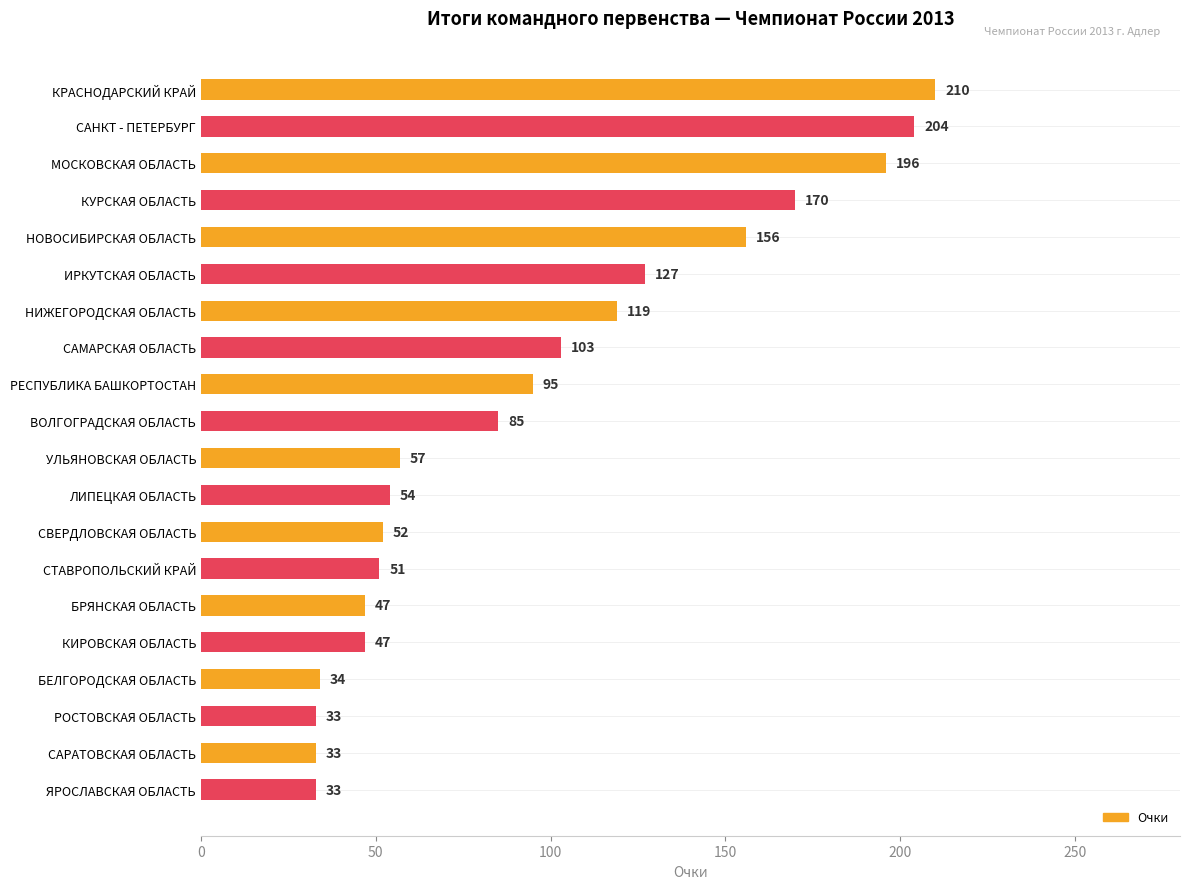

Reading bottom to top, what are all the values shown in this chart?

33	33	33	34	47	47	51	52	54	57	85	95	103	119	127	156	170	196	204	210